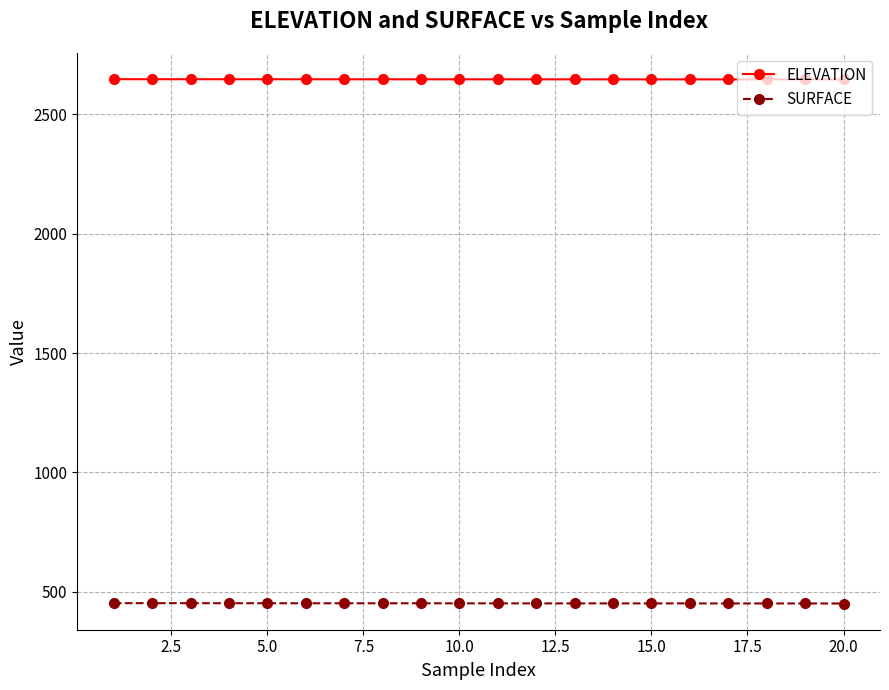

What is the average value of the ELEVATION series?

2646.4